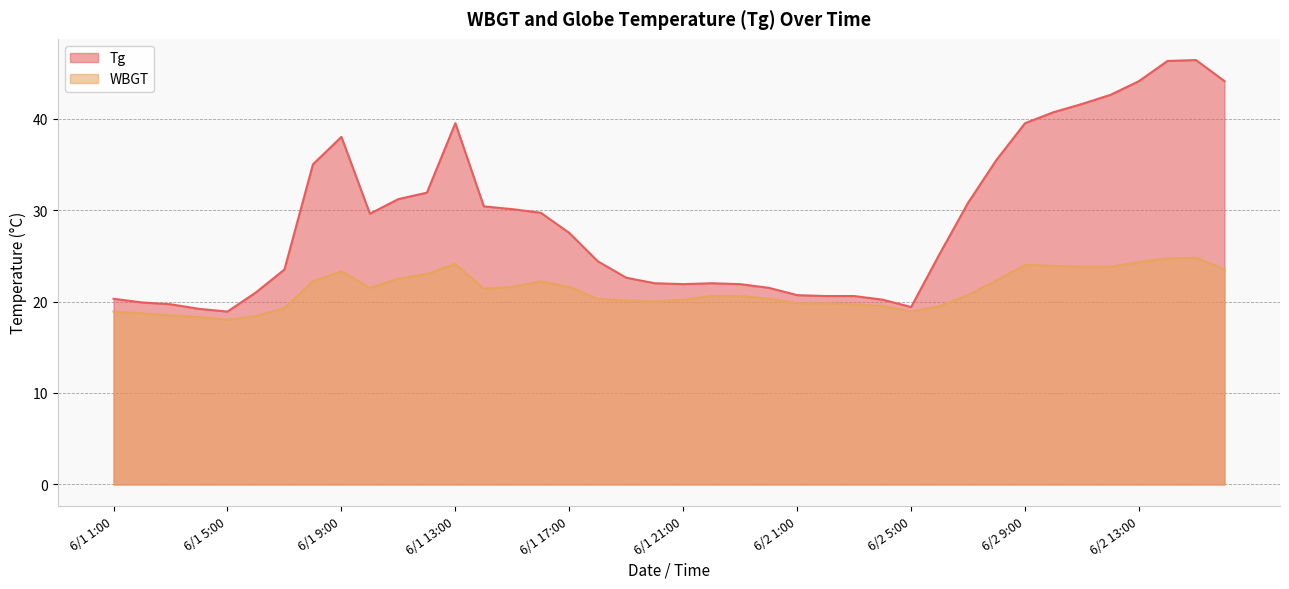

Rank the series by their average value, from highest to lowest.

Tg, WBGT